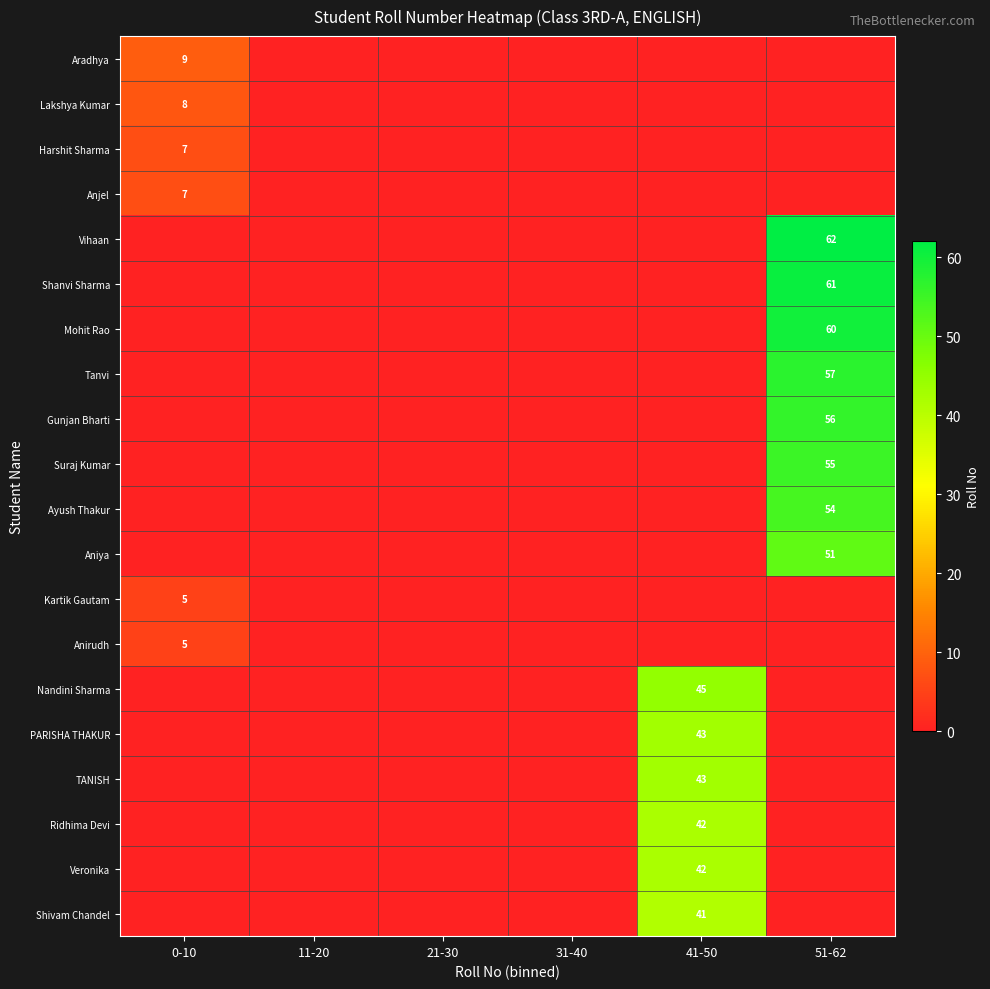

True or false: PARISHA THAKUR has a value of 77 at 41-50.

False